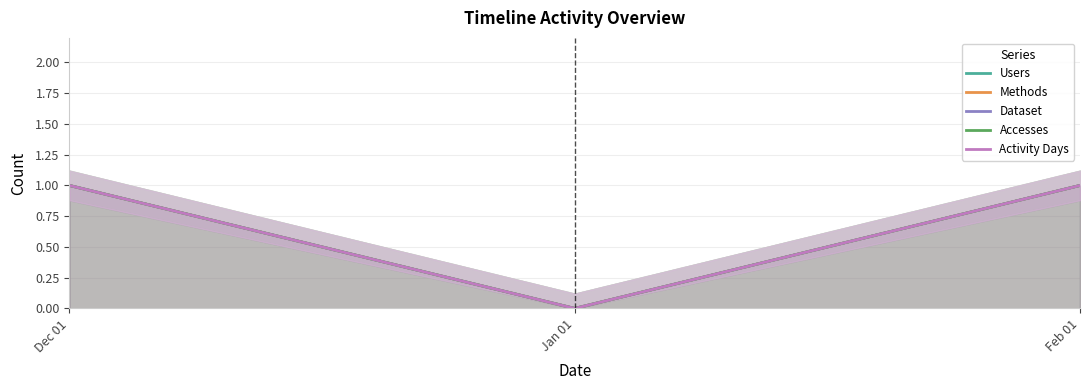

Reading left to right, what are all the values shown in this chart?

Users: 1	0	1
Methods: 1	0	1
Dataset: 1	0	1
Accesses: 1	0	1
Activity Days: 1	0	1